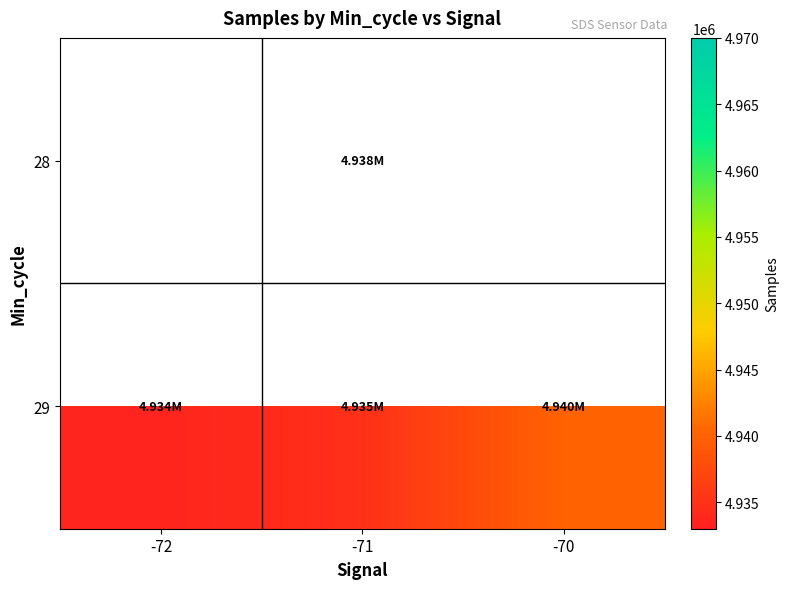

Which series changed the most between -72 and -70?

29